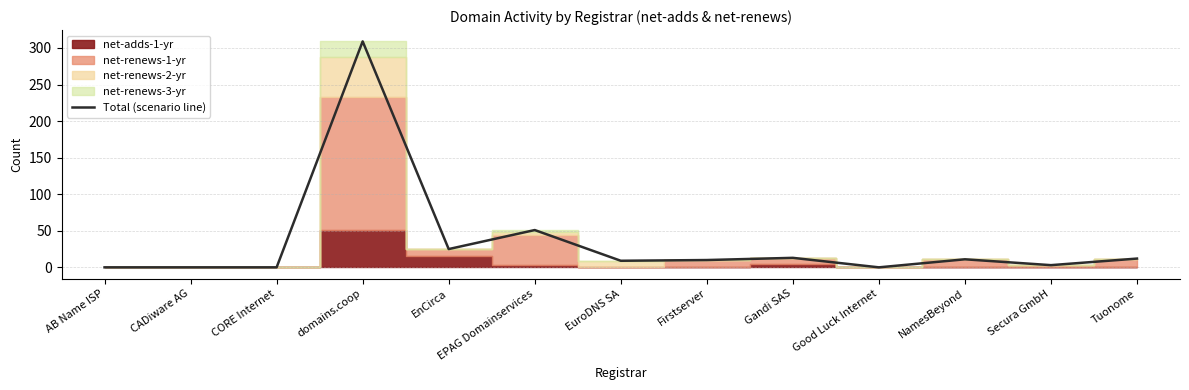

Where is the first local minimum?

EnCirca